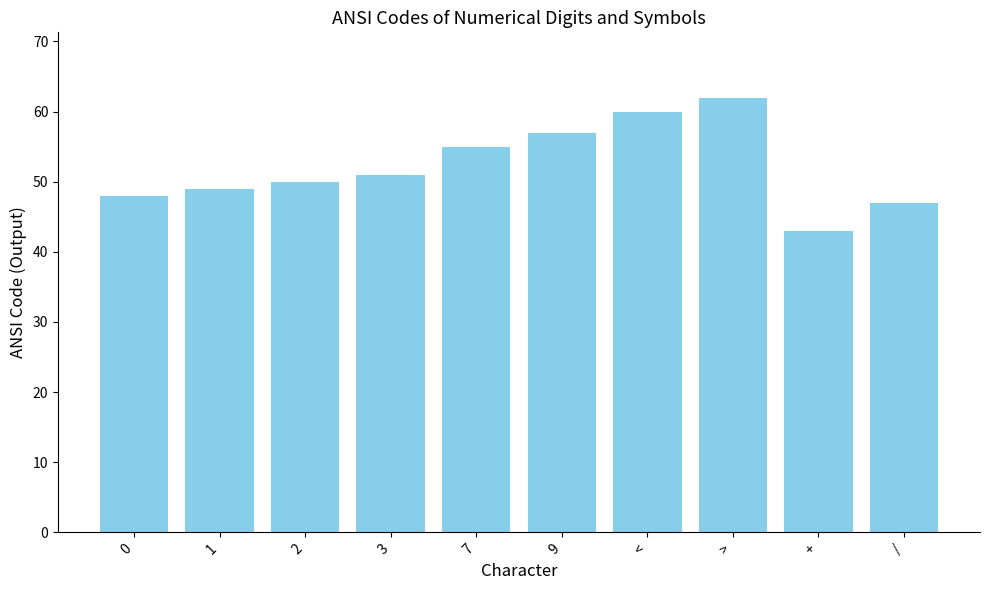

The value at 1 is 13. True or false?

False